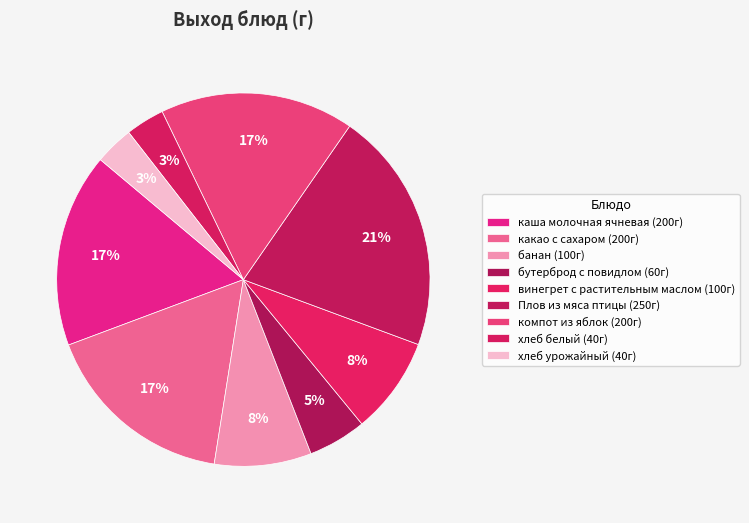

Between каша молочная ячневая and компот из яблок, which is larger?

каша молочная ячневая